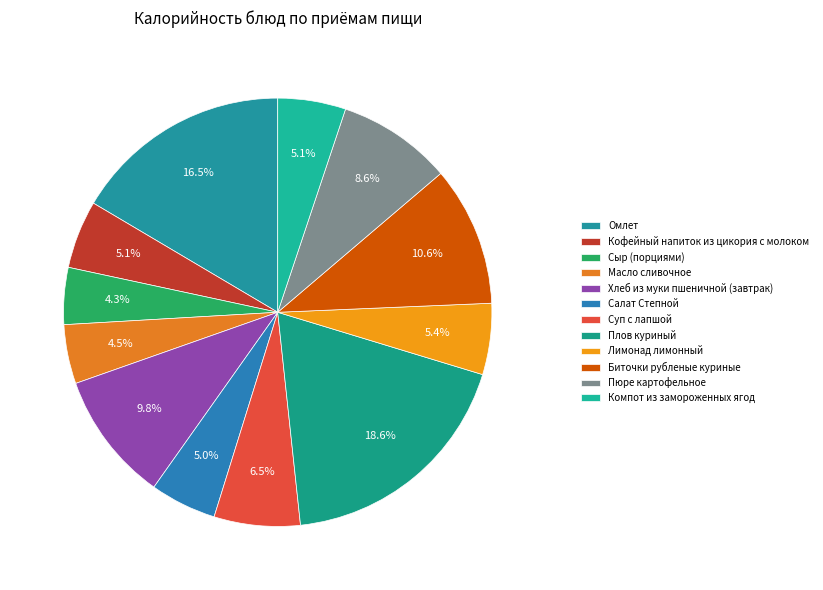

Which category has the smallest portion of the pie?

Сыр (порциями)